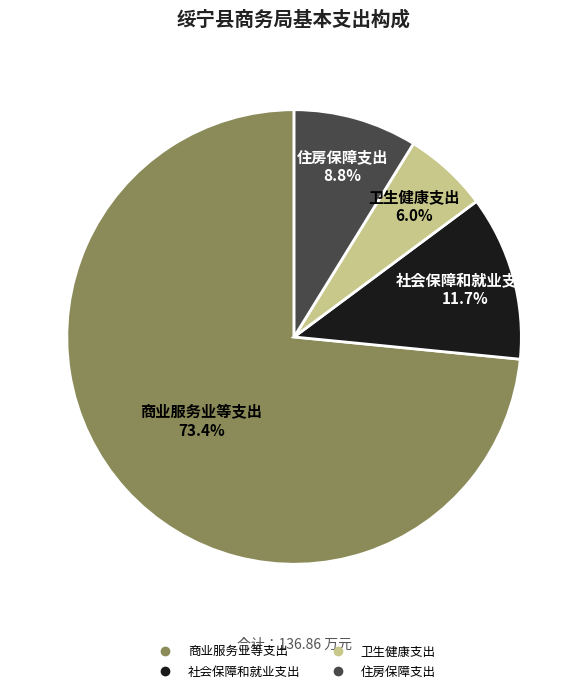

What is the smallest slice in the pie chart?

卫生健康支出